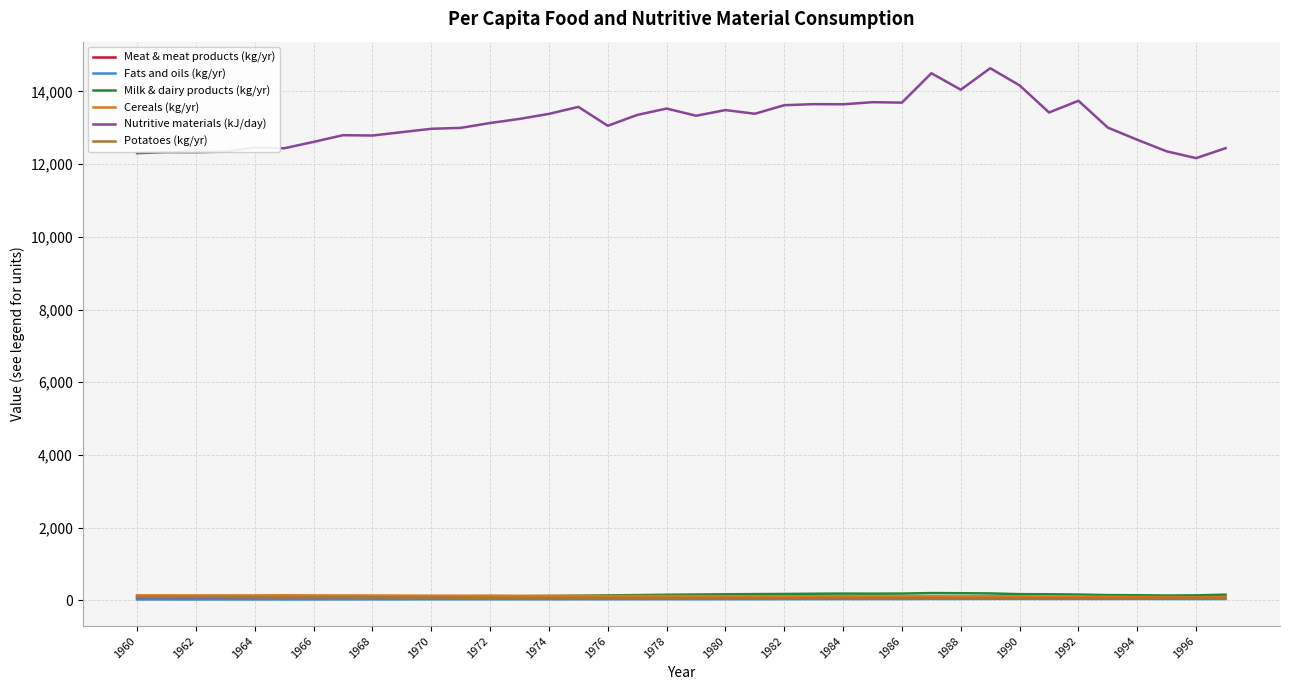

What is the average value of the Fats and oils (kg/yr) series?

30.8